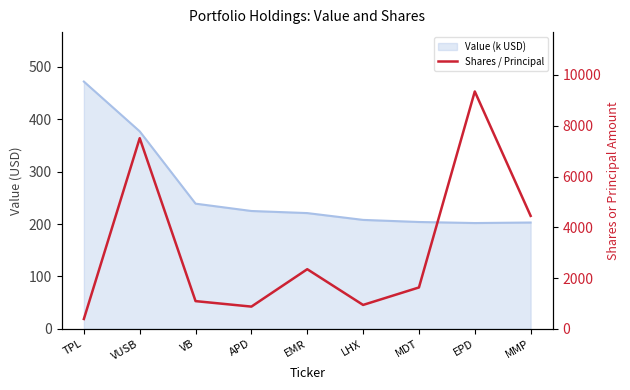

What is the smallest value displayed?

202